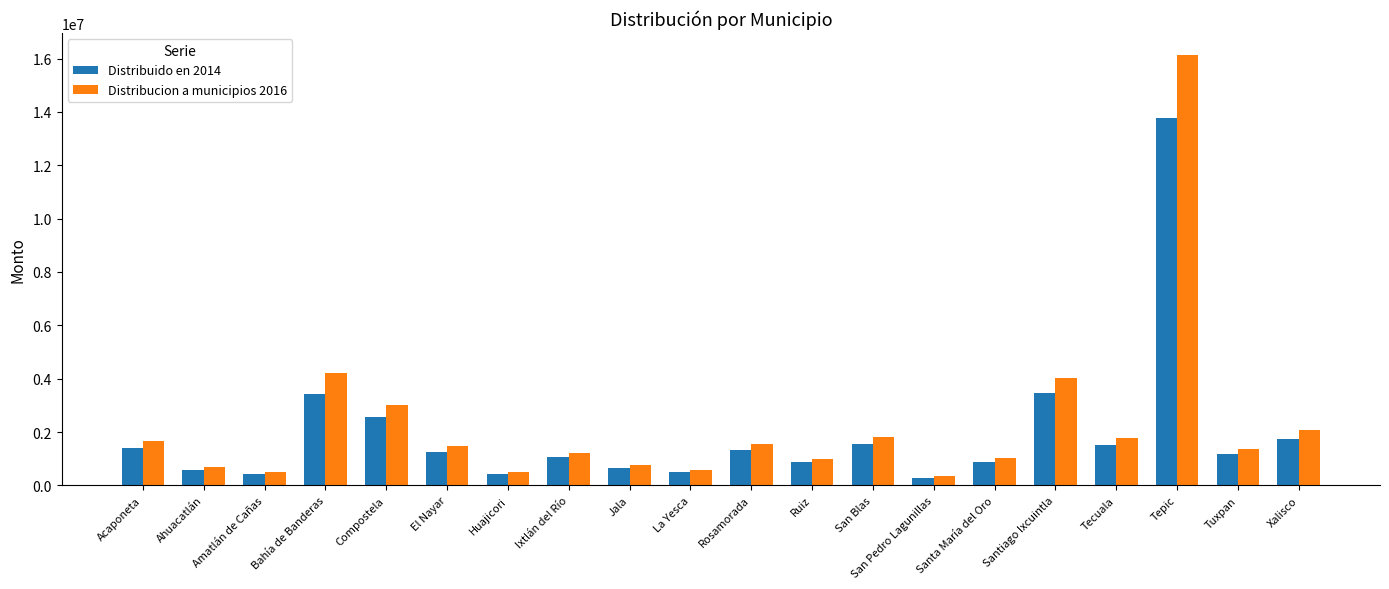

What is the label of the 15th bar from the right?

El Nayar